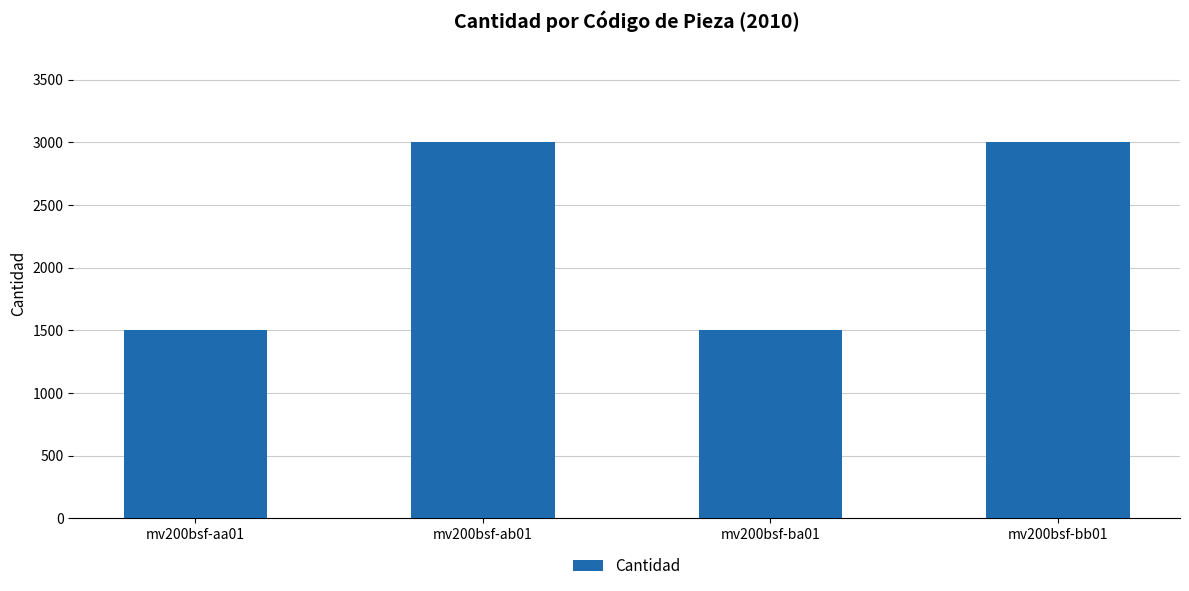

Reading left to right, transcribe all the data shown in this chart.

mv200bsf-aa01=1500	mv200bsf-ab01=3000	mv200bsf-ba01=1500	mv200bsf-bb01=3000